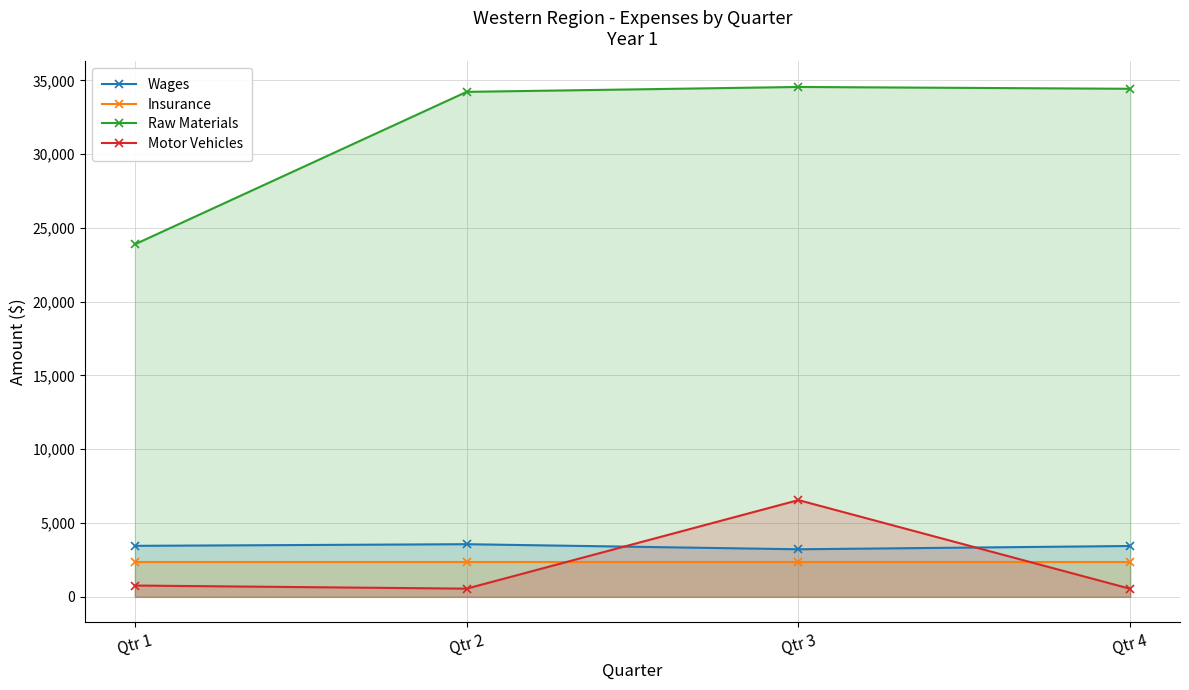

At which label is Insurance closest to 2344?

Qtr 1